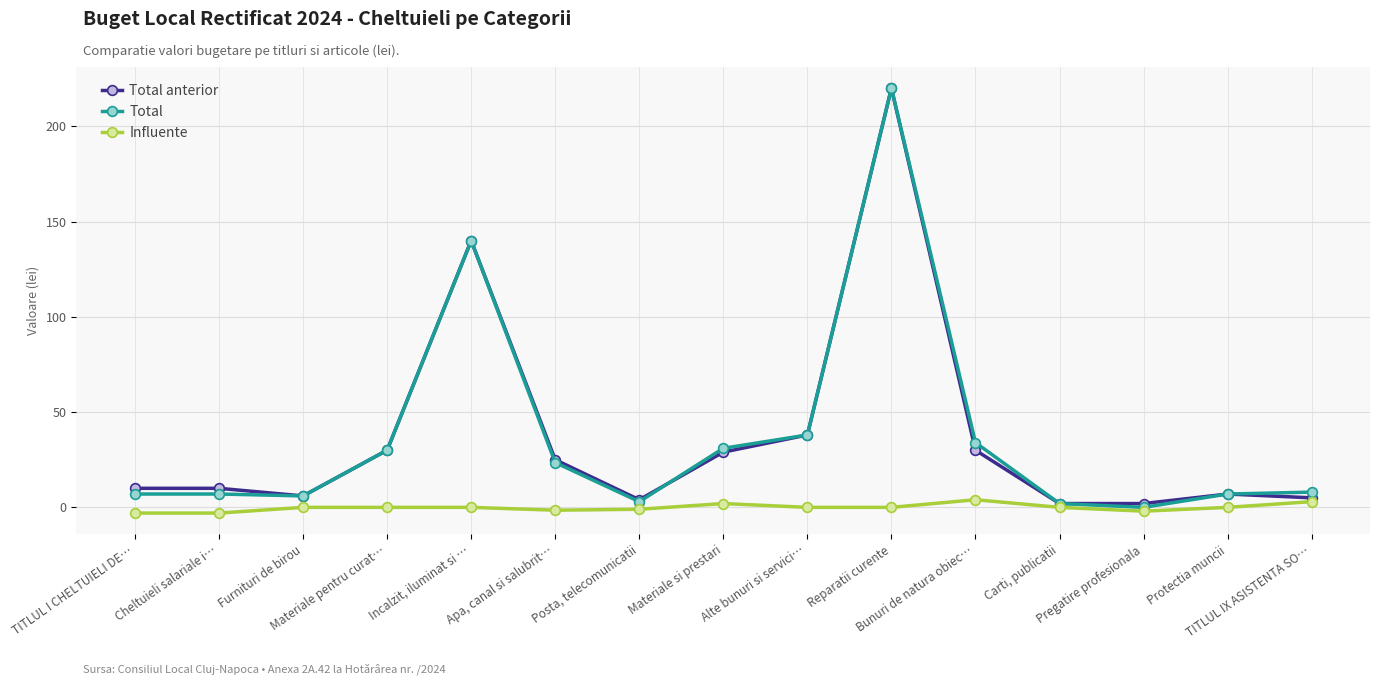

What is the greatest value displayed?

220.0